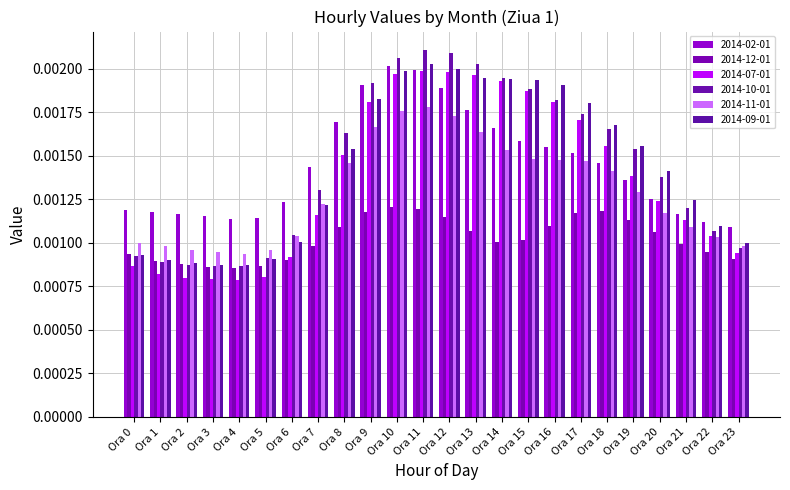

Count the number of data series in this chart.

6